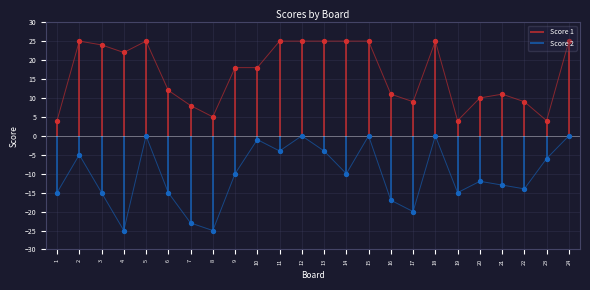

At which category is the sum across all series the highest?

5